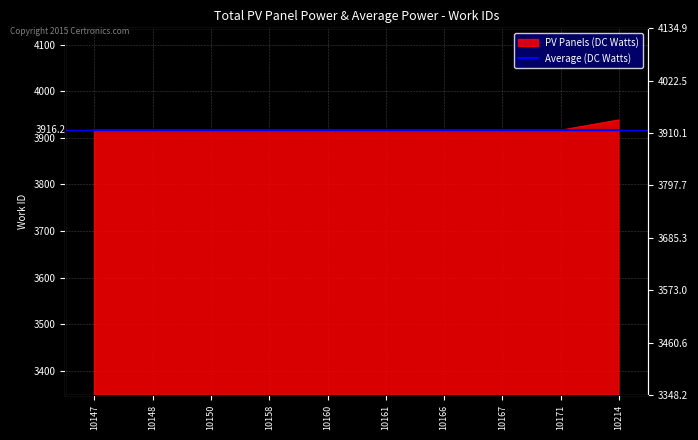

Reading left to right, what are all the values shown in this chart?

10147=3916	10148=3916	10150=3916	10158=3916	10160=3916	10161=3916	10166=3916	10167=3916	10171=3916	10214=3938